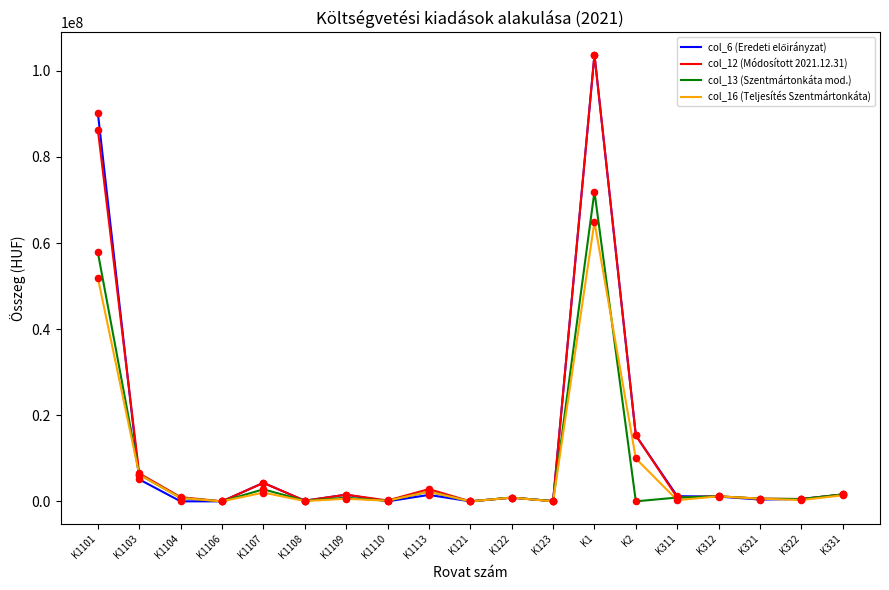

At which category is the sum across all series the highest?

K1